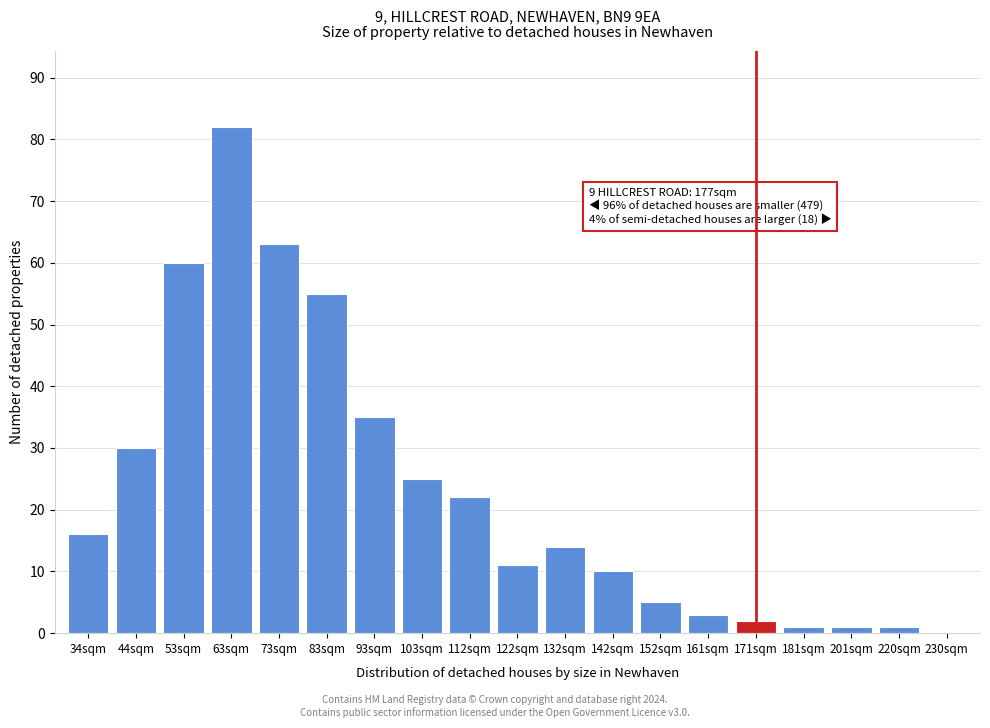

Reading left to right, extract all data points from this chart.

34sqm=16	44sqm=30	53sqm=60	63sqm=82	73sqm=63	83sqm=55	93sqm=35	103sqm=25	112sqm=22	122sqm=11	132sqm=14	142sqm=10	152sqm=5	161sqm=3	171sqm=2	181sqm=1	201sqm=1	220sqm=1	230sqm=0